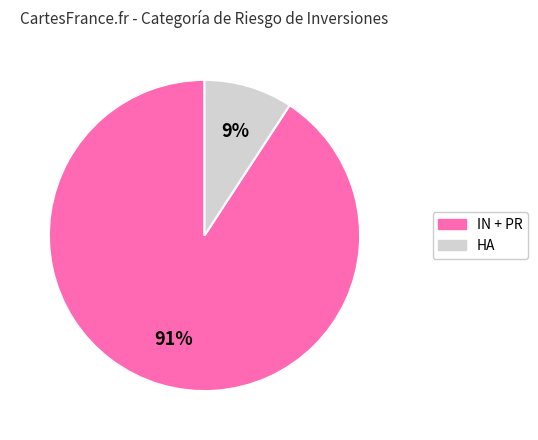

Does any single category account for the majority?

Yes